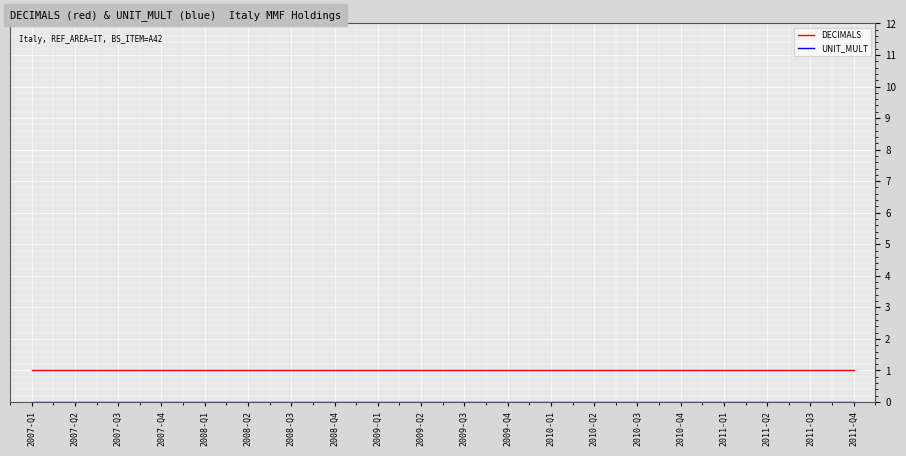

What position from the right is 2007-Q3?

18